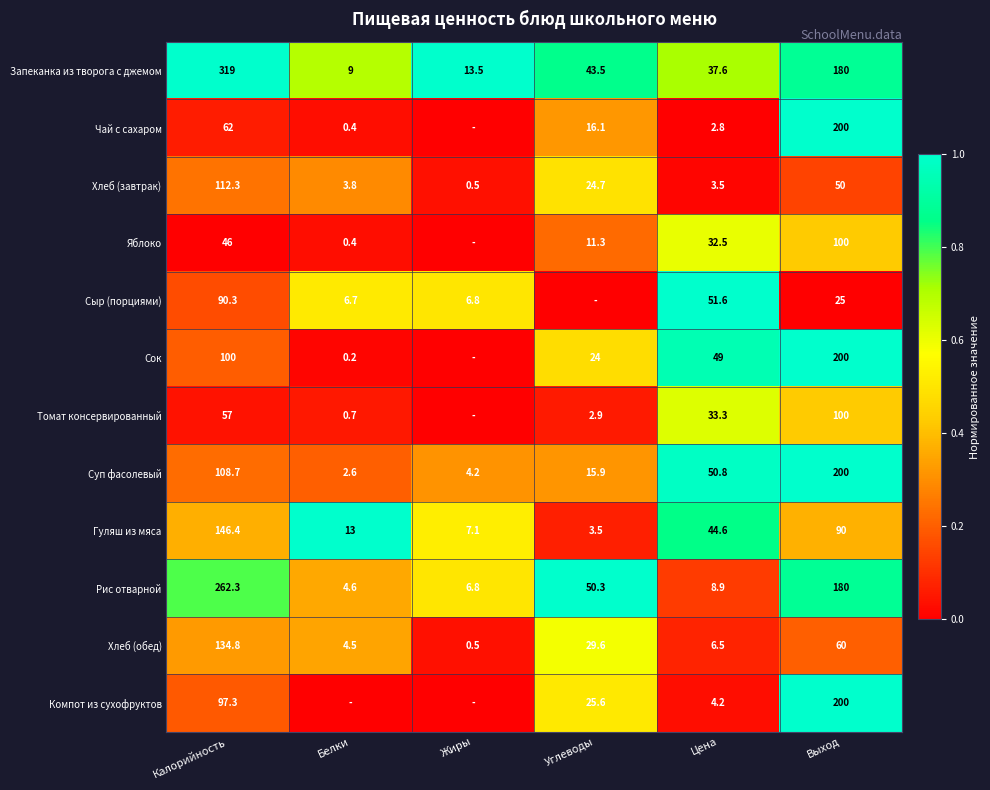

What is the difference between the Сыр (порциями) values at Выход and Цена?

26.6